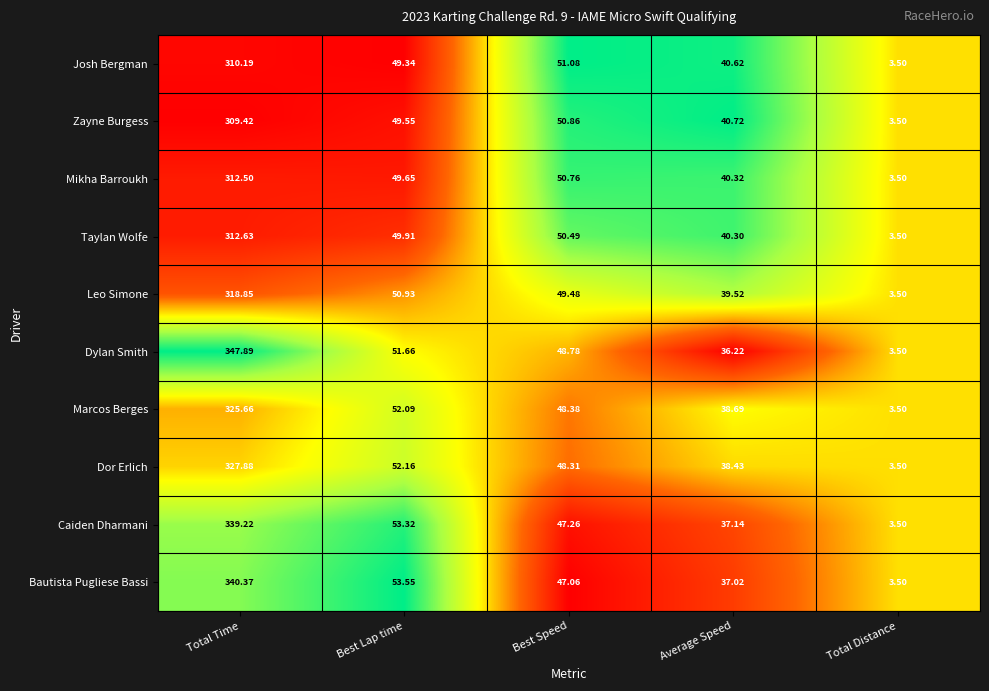

Which series changed the most between Best Lap time and Average Speed?

Bautista Pugliese Bassi